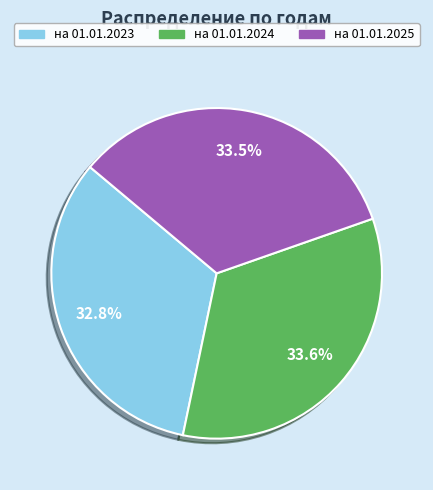

What is the ratio of the value at на 01.01.2024 to the value at на 01.01.2023?

1.0